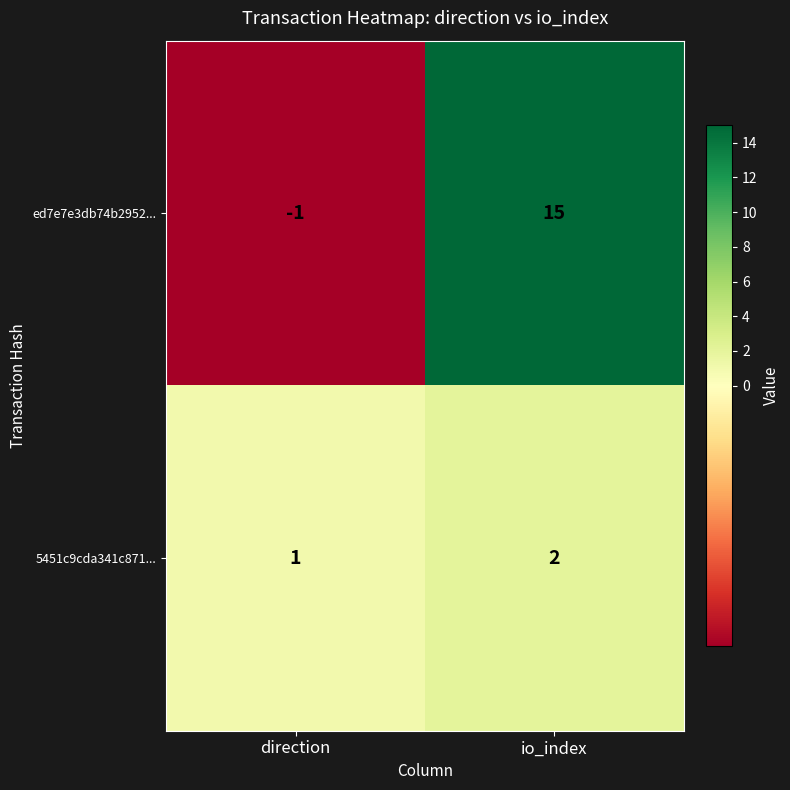

At which label does 5451c9cda341c871... reach its minimum?

direction